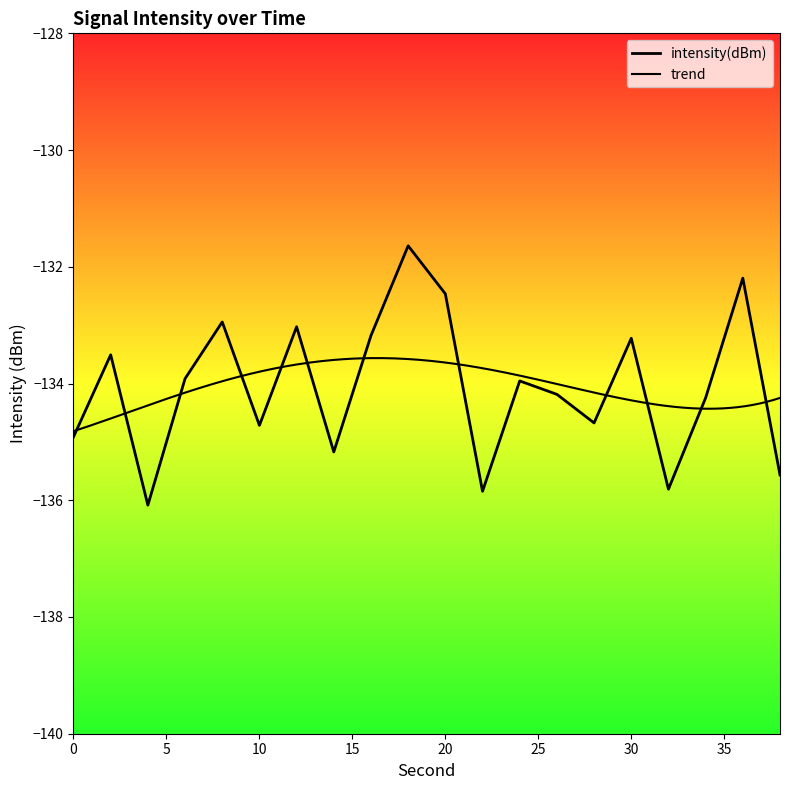

What is the minimum value shown in the chart?

-136.1